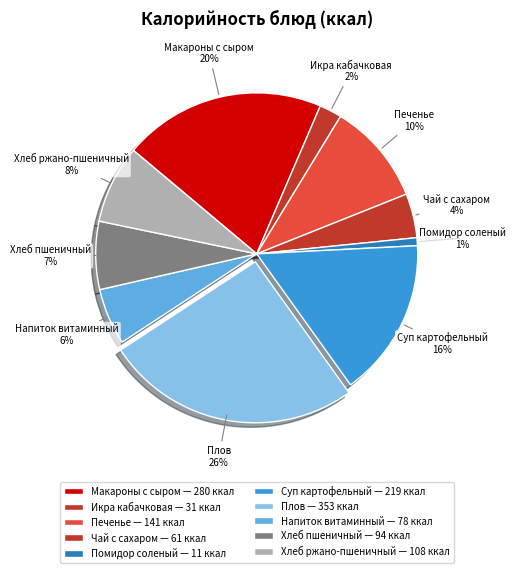

What is the change in value from Чай с сахаром to Помидор соленый?

-50